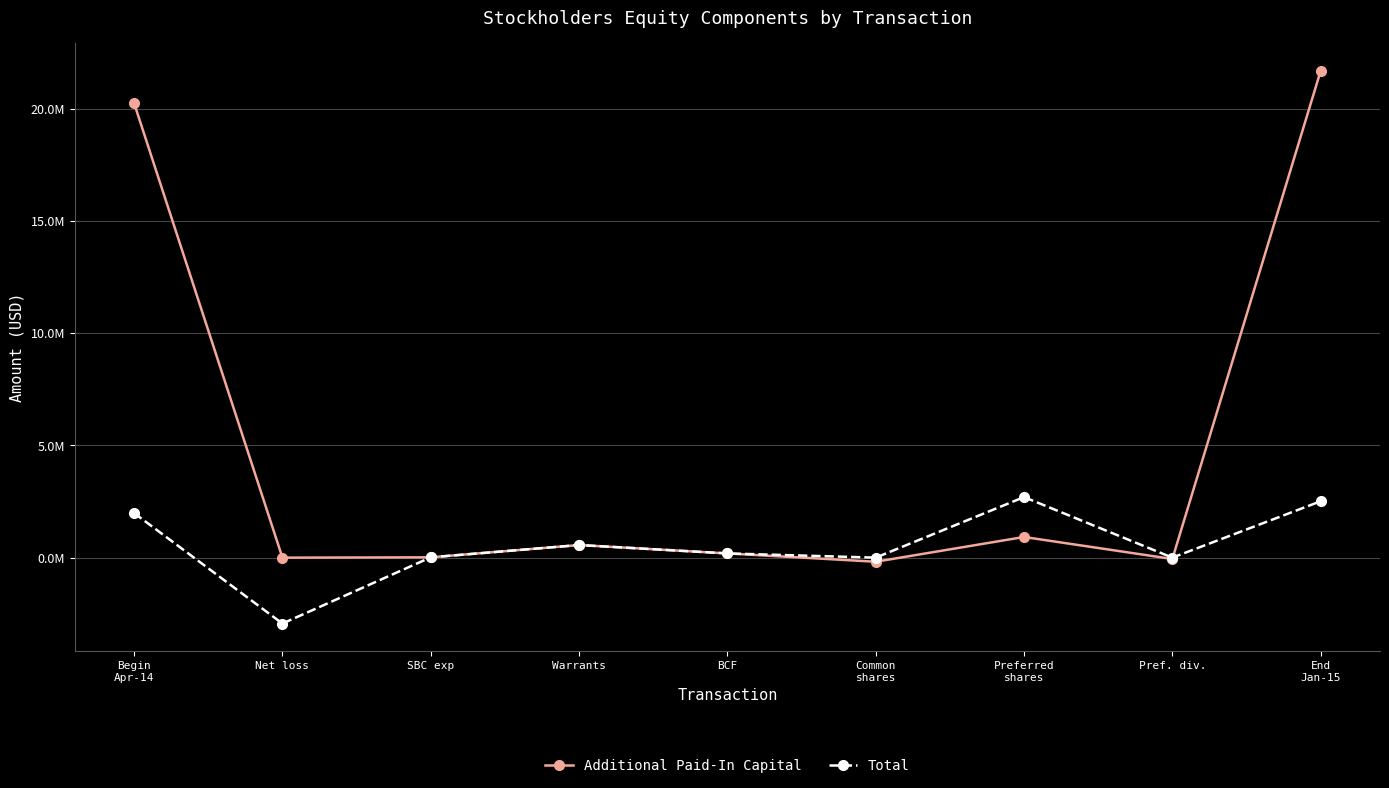

Is this an area chart (filled region under the line)?

No